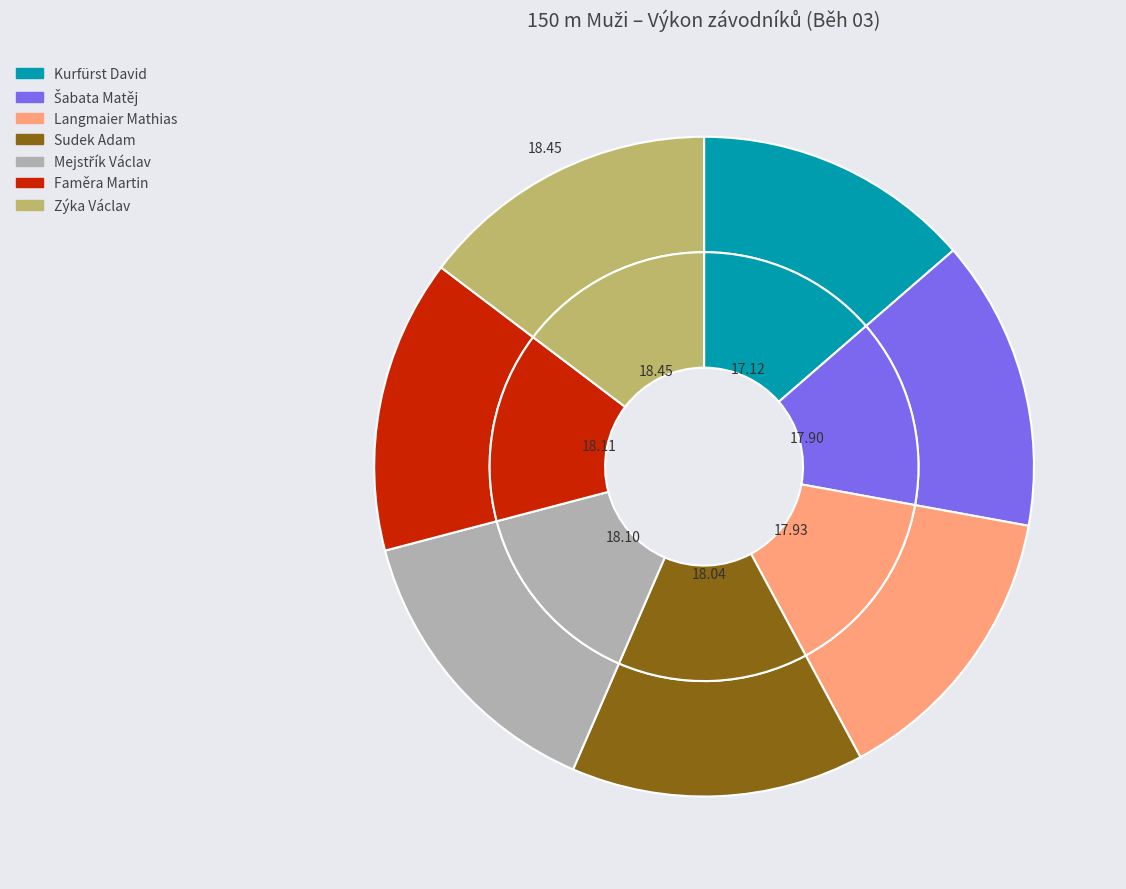

Approximately how many times larger is the value at Kurfürst David compared to Faměra Martin?

0.9